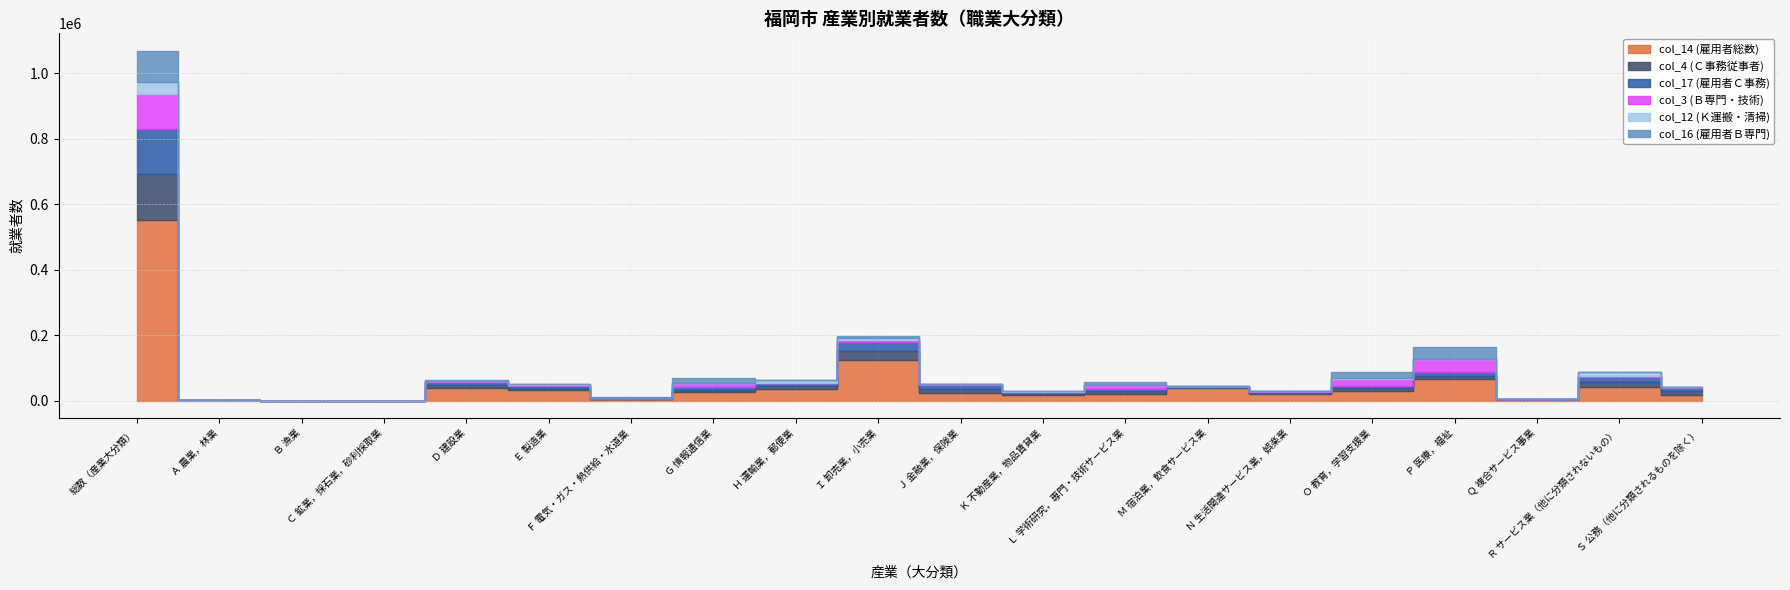

Count the number of data series in this chart.

6